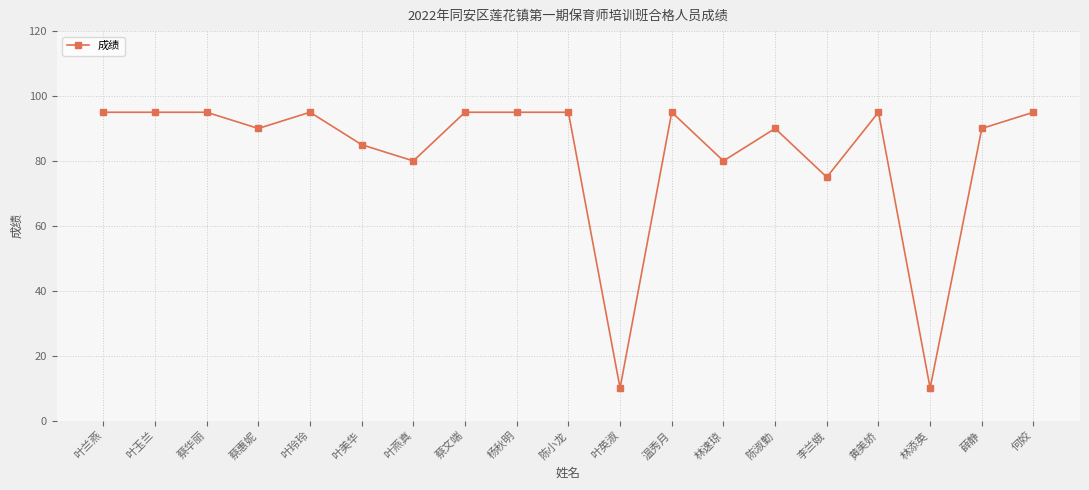

What is the label of the 1st point from the left?

叶兰燕